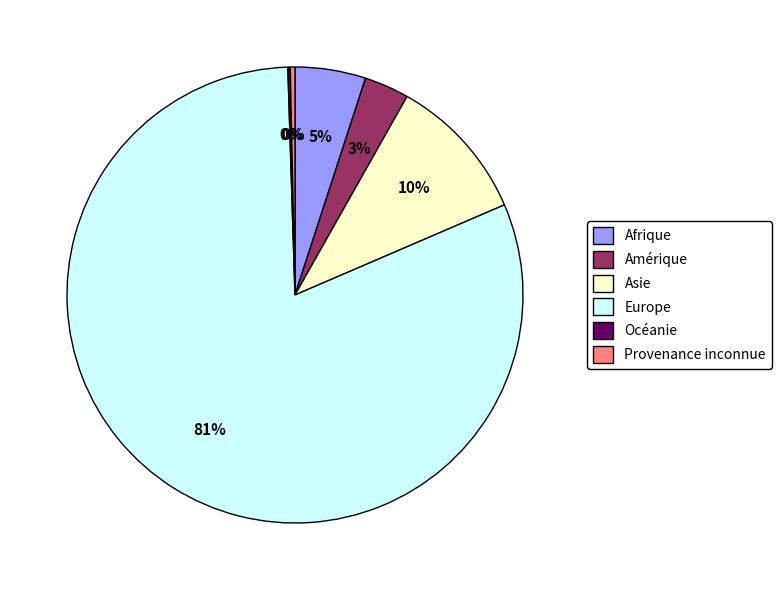

Is the sum of Afrique and Asie greater than half?

No